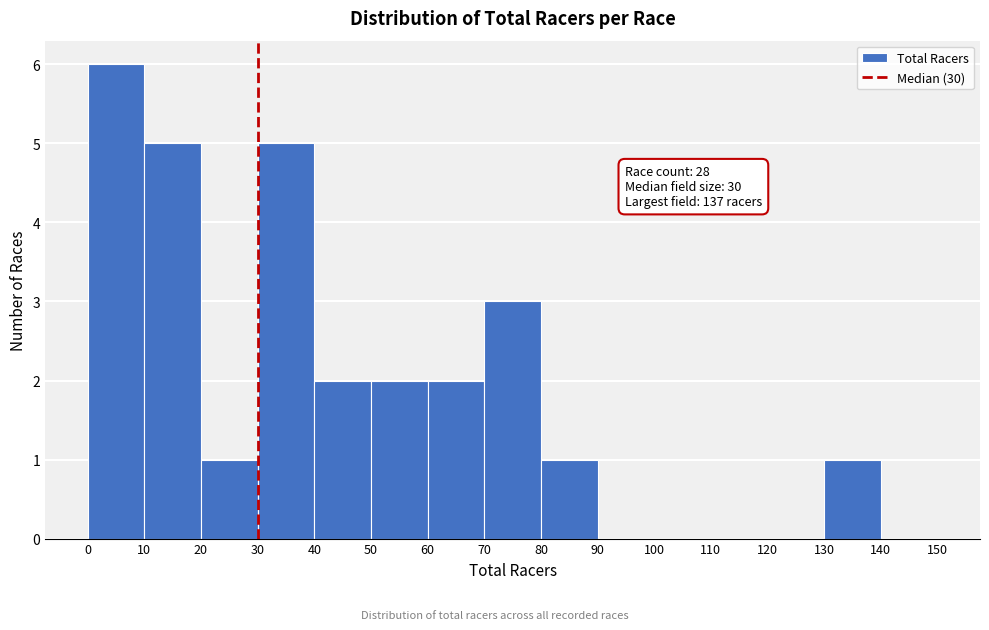

Which range on the x-axis has the tallest bar?

0 to 10